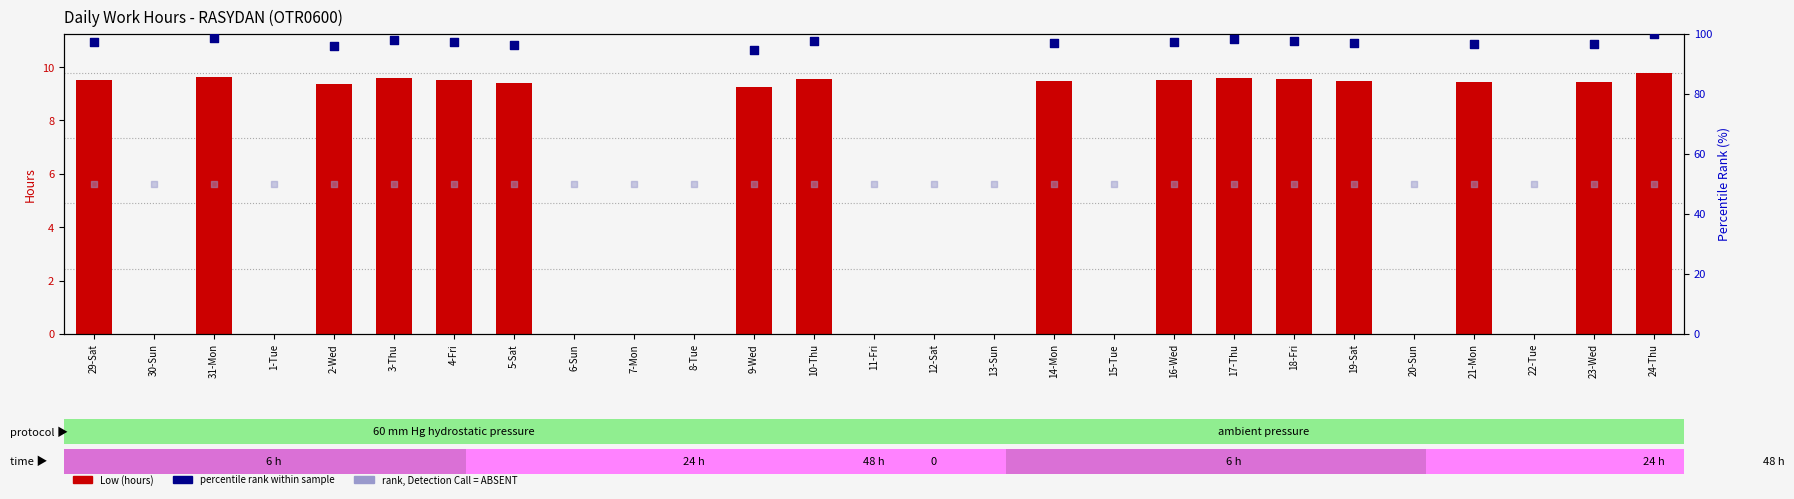

Between 16-Wed and 4-Fri, which is larger?

16-Wed